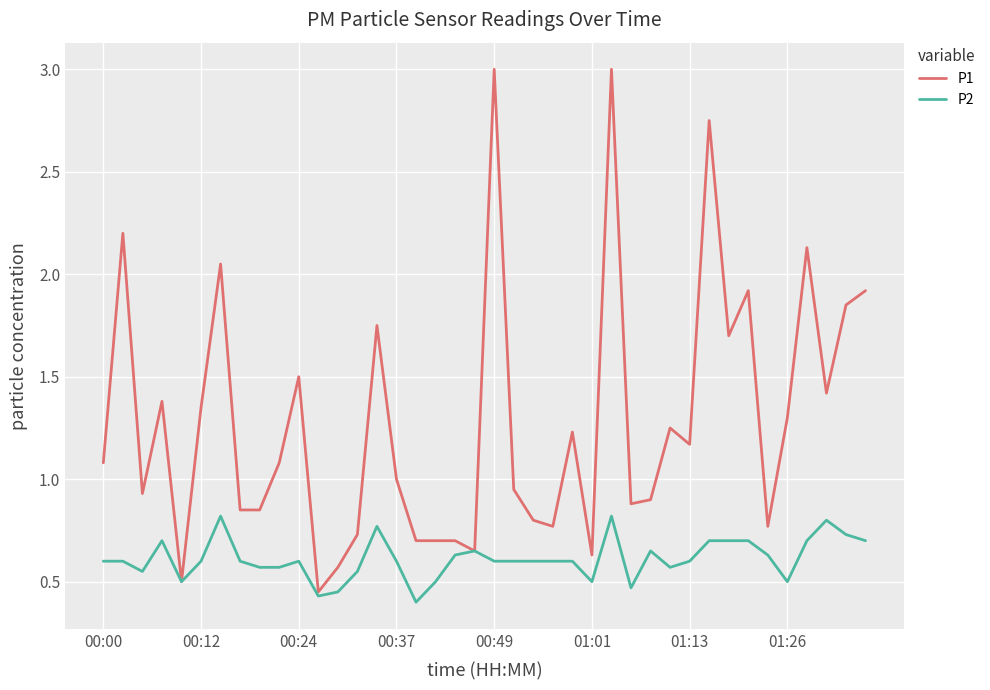

How many lines are shown in the chart?

2